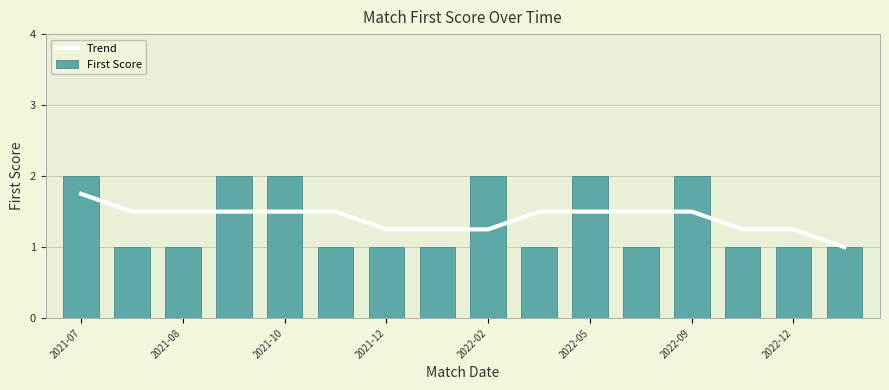

Reading left to right, list all the values displayed in this chart.

Trend: 1.8	1.5	1.5	1.5	1.5	1.5	1.2	1.2	1.2	1.5	1.5	1.5	1.5	1.2	1.2	1.0
First Score: 2.0	1.0	1.0	2.0	2.0	1.0	1.0	1.0	2.0	1.0	2.0	1.0	2.0	1.0	1.0	1.0